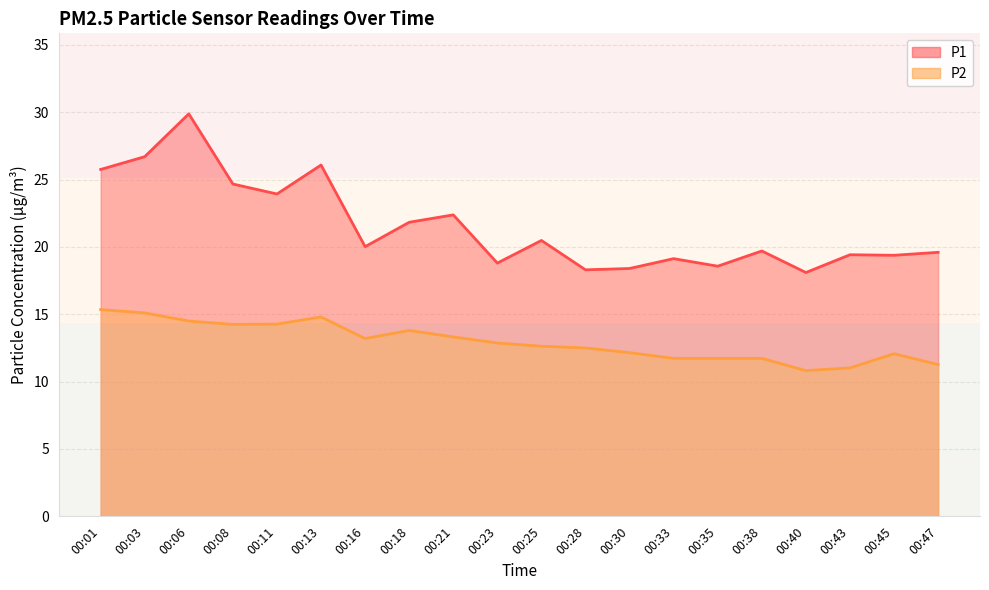

How many lines are shown in the chart?

2